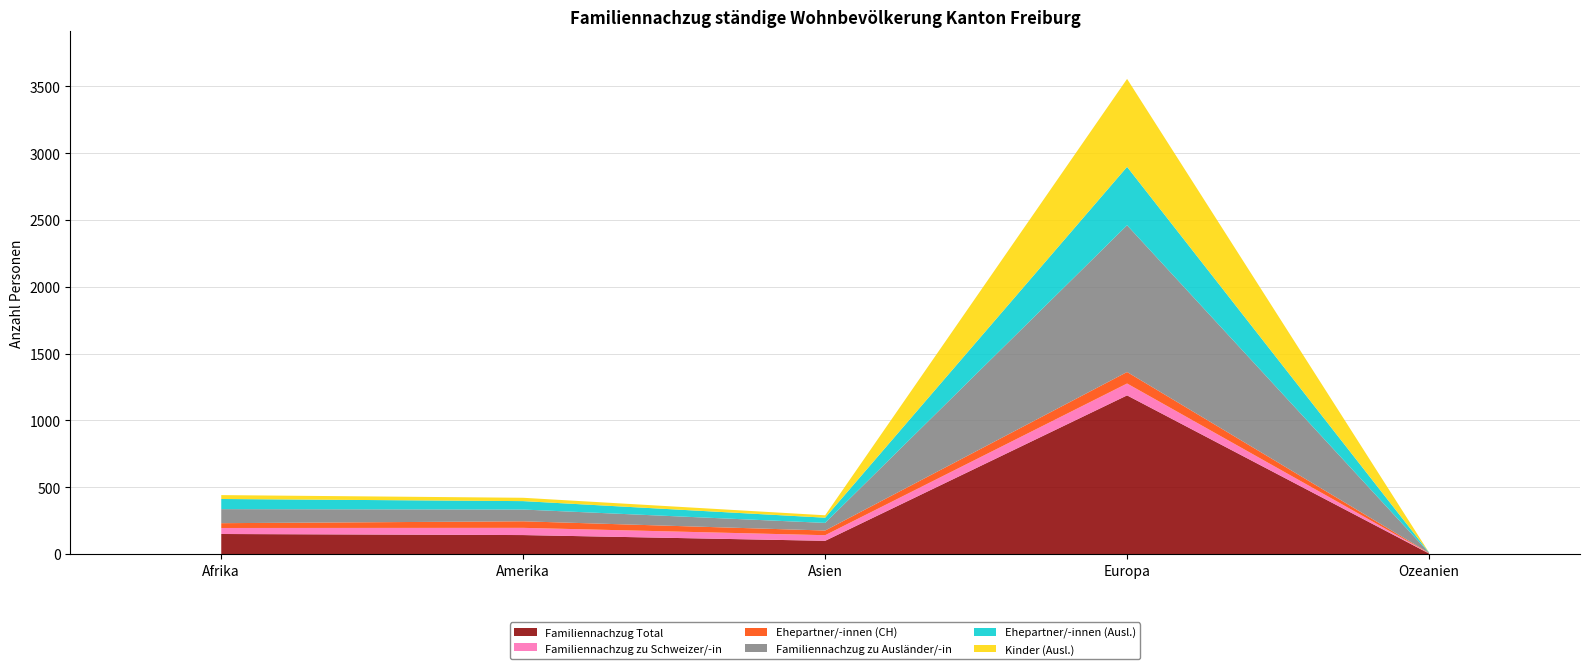

Reading left to right, transcribe all the data shown in this chart.

Familiennachzug Total: 150	142	99	1187	4
Familiennachzug zu Schweizer/-in: 45	54	42	89	2
Ehepartner/-innen (CH): 36	49	35	86	2
Familiennachzug zu Ausländer/-in: 105	88	57	1098	2
Ehepartner/-innen (Ausl.): 76	63	39	437	2
Kinder (Ausl.): 29	25	18	658	0